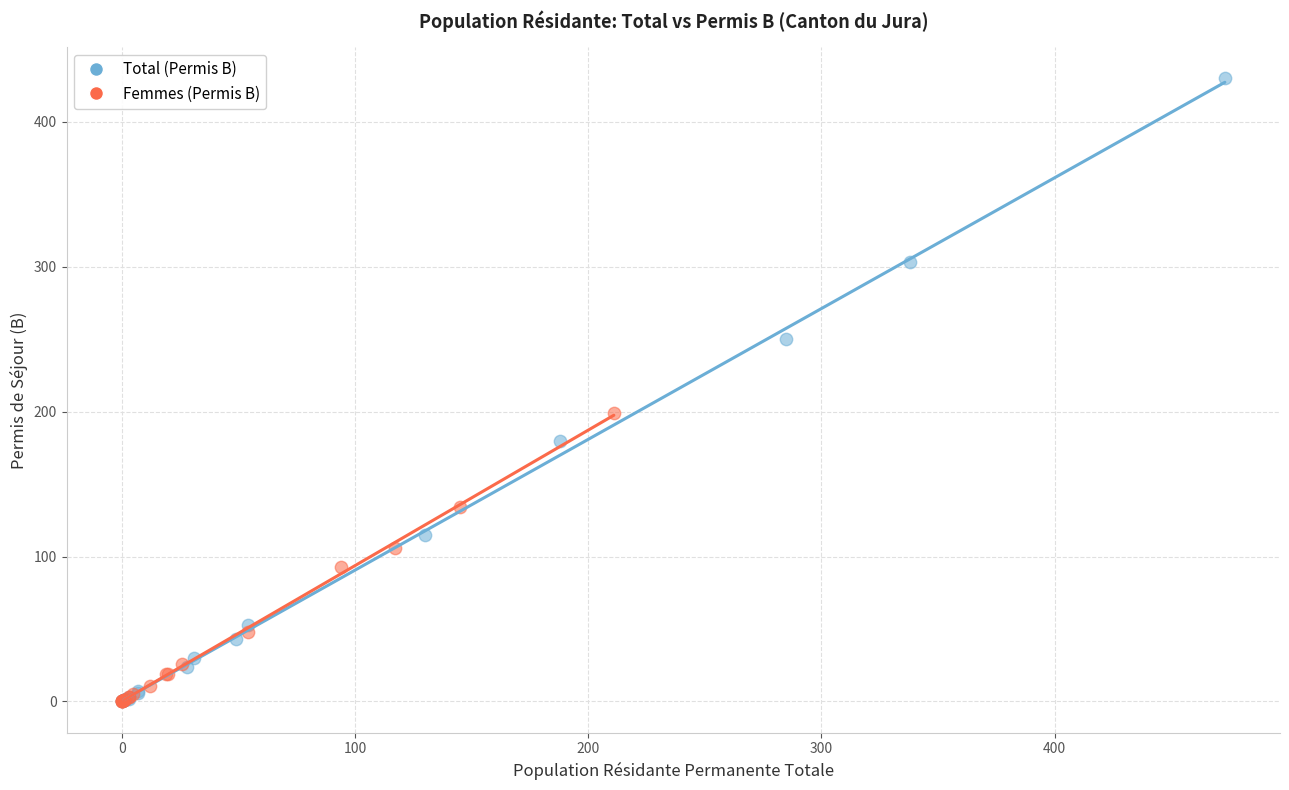

Which series has the widest spread of Y values?

Total (Permis B)